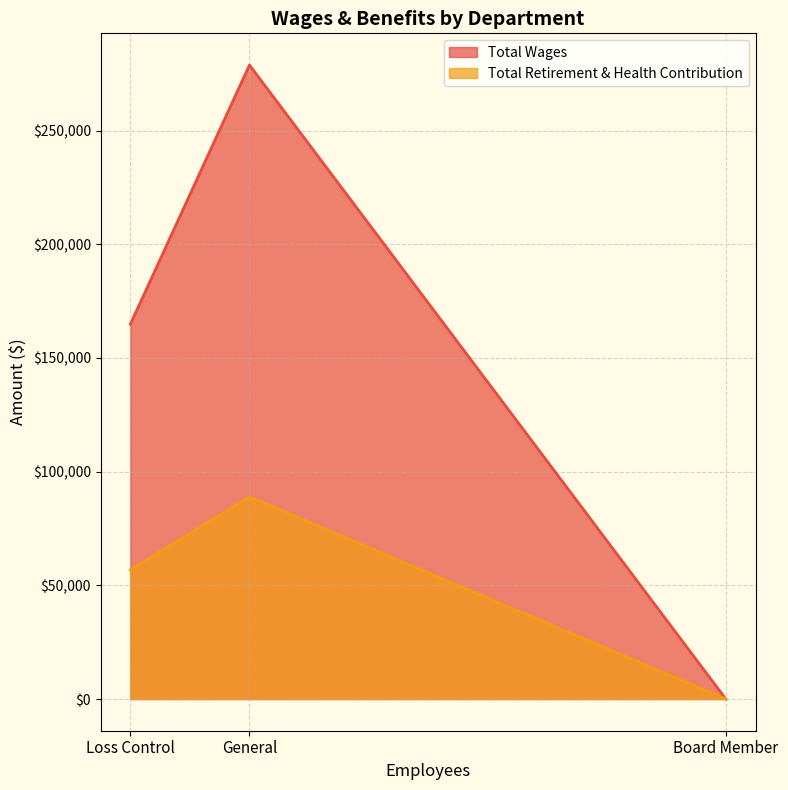

Where is Total Retirement & Health Contribution nearest to the value 44460?

Loss Control